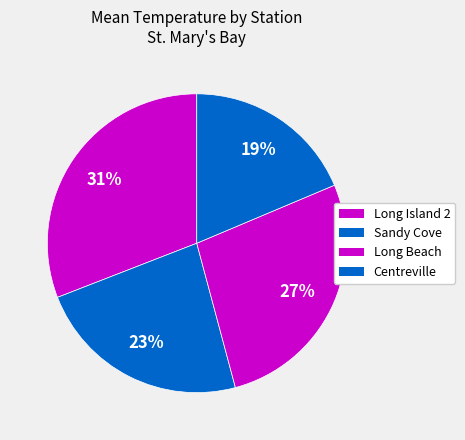

What is the largest slice in the pie chart?

Long Island 2